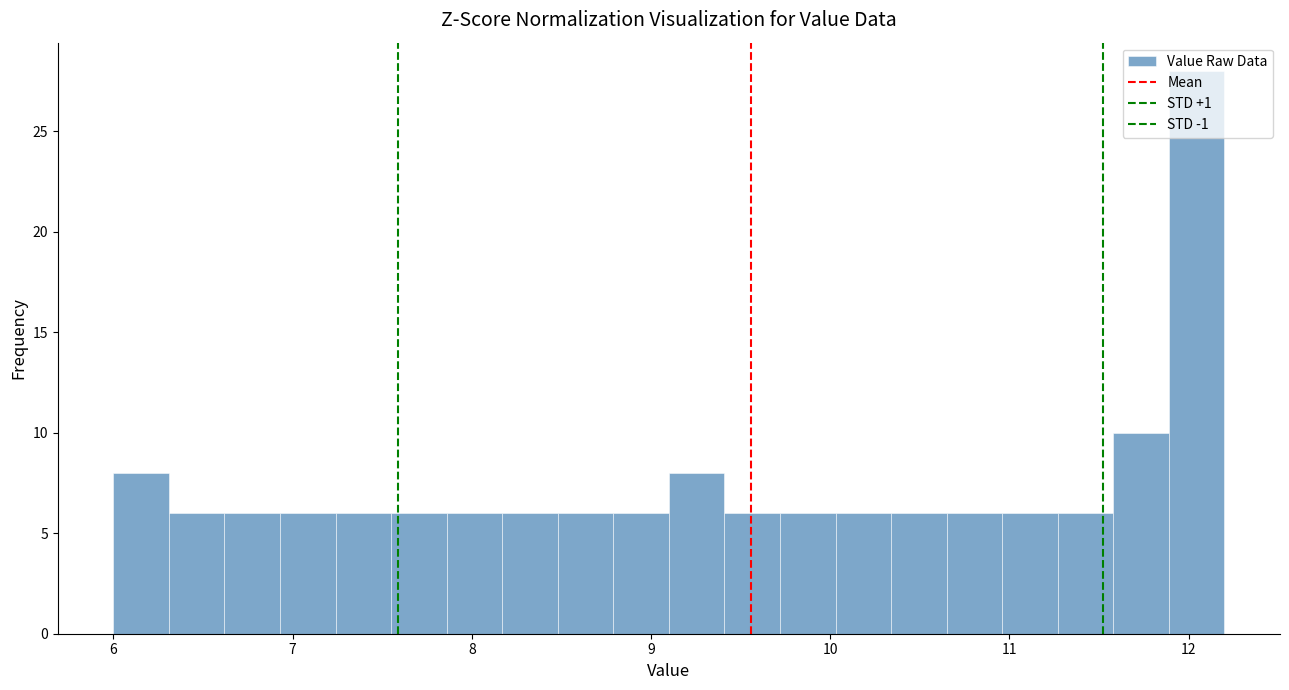

Around what value on the x-axis is the tallest bar? Give the approximate position of its centre, as read against the axis.

12.0